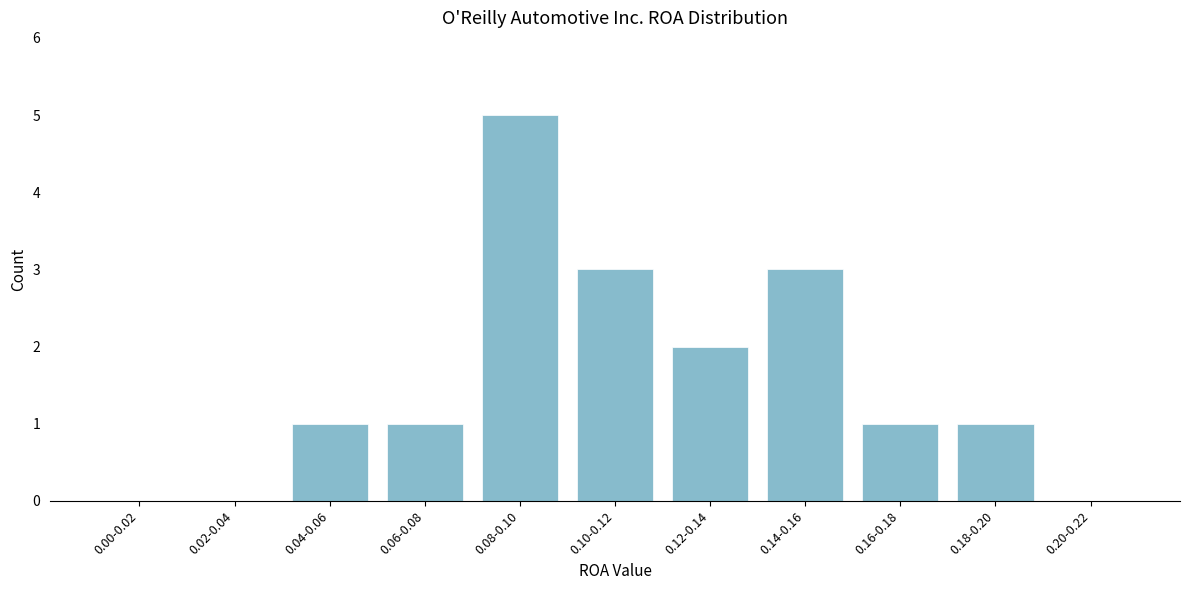

Reading right to left, list all the values displayed in this chart.

0.20-0.22=0	0.18-0.20=1	0.16-0.18=1	0.14-0.16=3	0.12-0.14=2	0.10-0.12=3	0.08-0.10=5	0.06-0.08=1	0.04-0.06=1	0.02-0.04=0	0.00-0.02=0